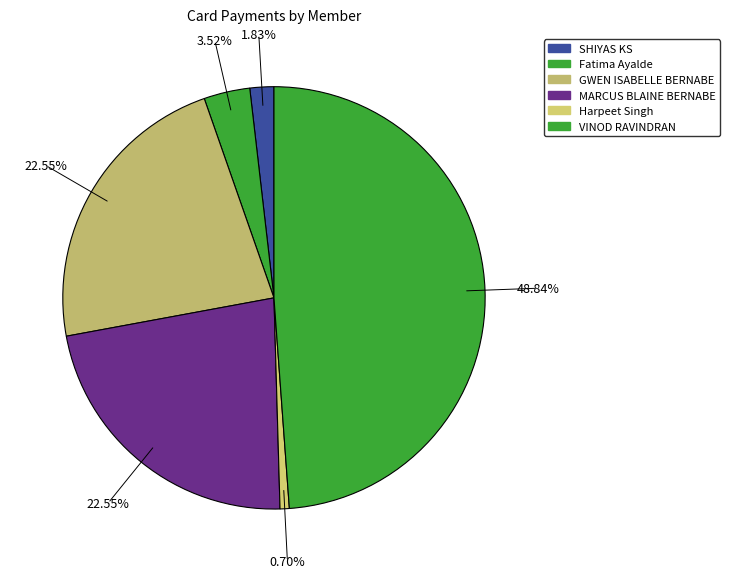

What portion of the pie excludes Harpeet Singh?

99.3%